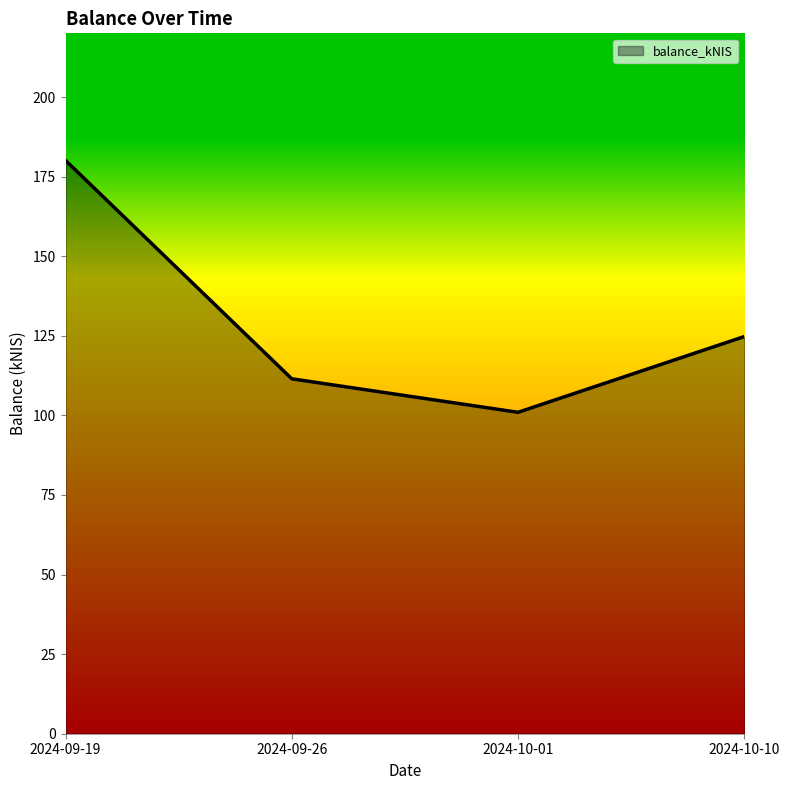

Approximately how many times larger is the value at 2024-10-01 compared to 2024-09-19?

0.6